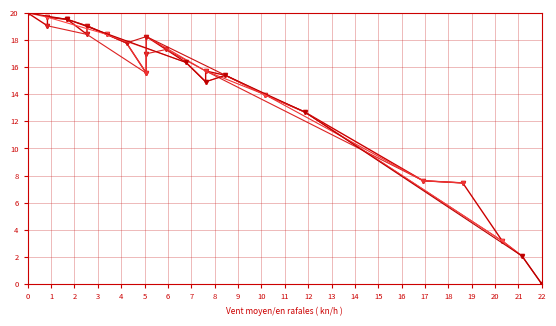

How many data points are less than 16?

11